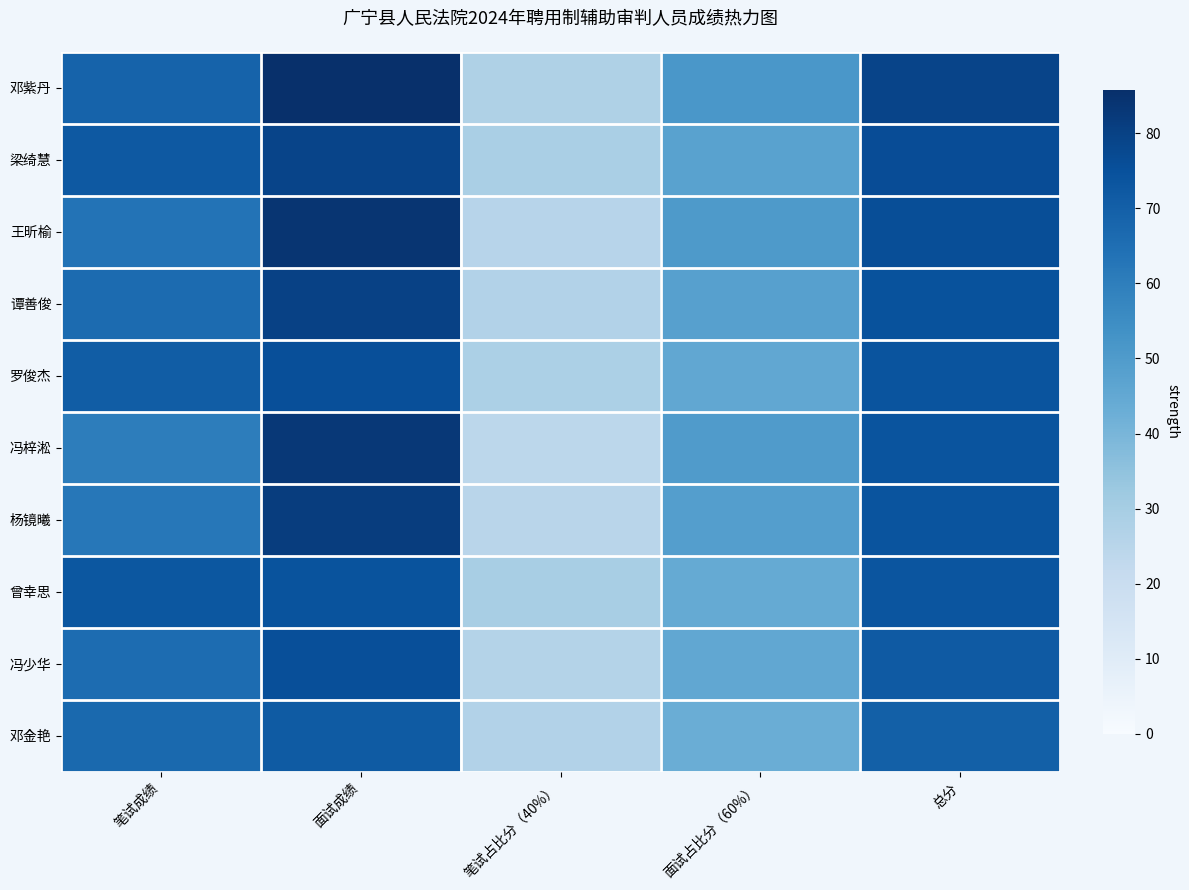

What value does the 邓金艳 series have at 总分?

69.8